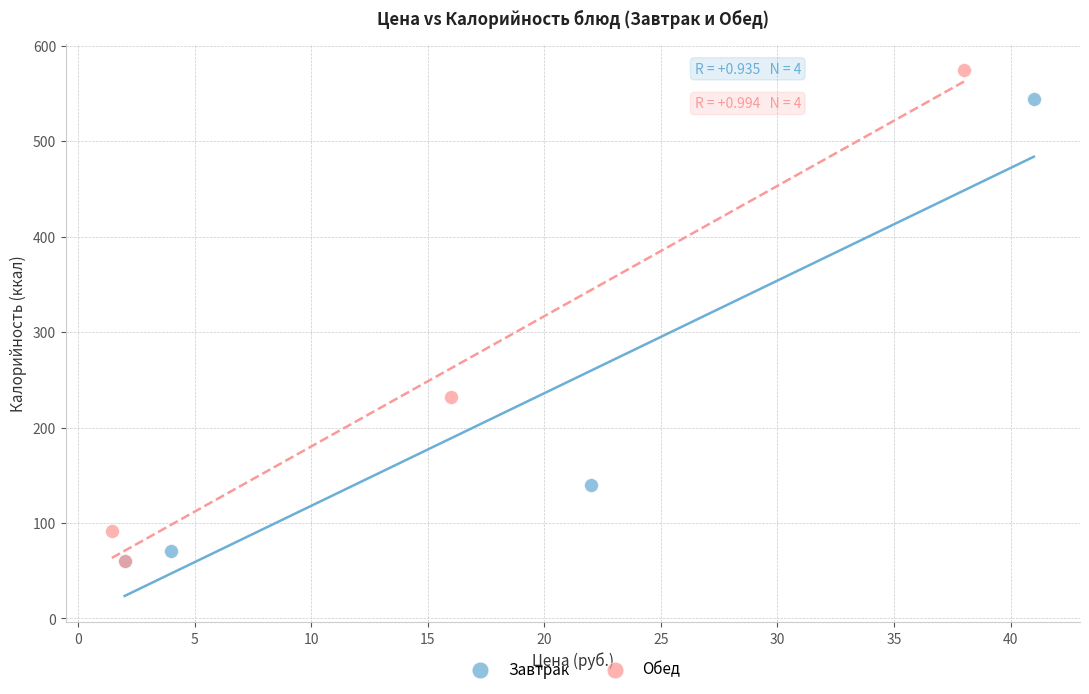

Which series has the largest Y range (max minus min)?

Обед